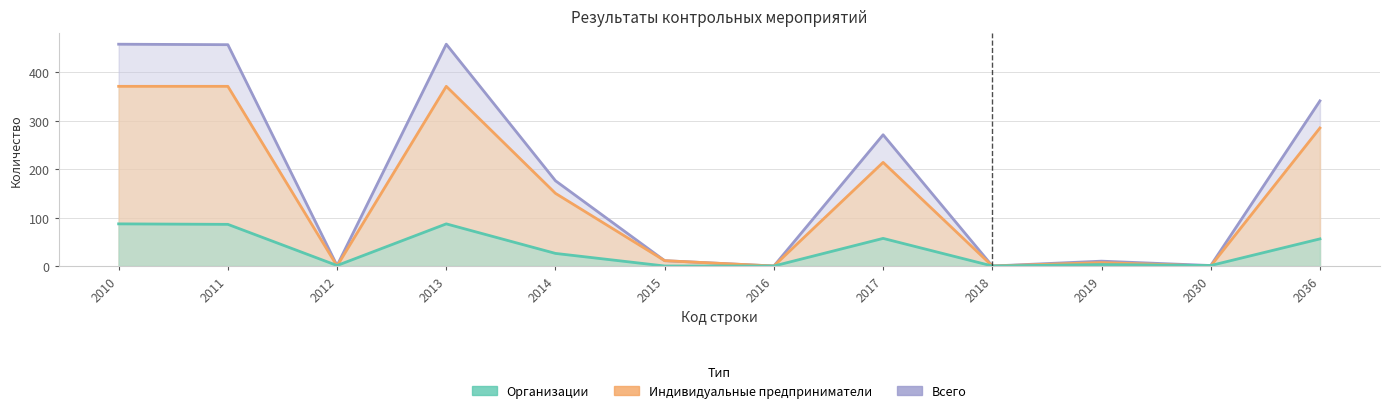

What is the average value of the Организации series?

34